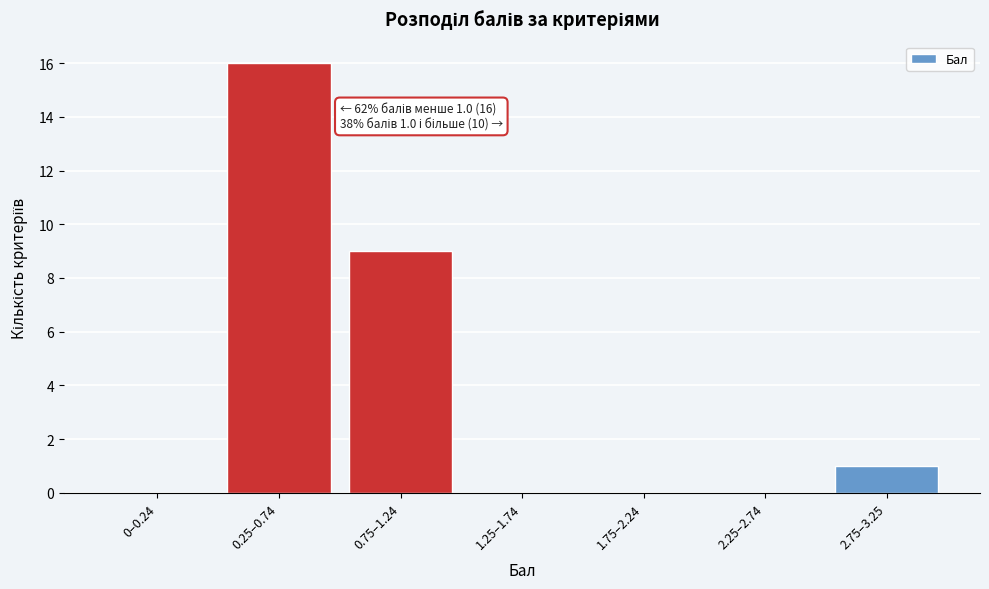

Reading left to right, what are all the values shown in this chart?

0–0.24=0	0.25–0.74=16	0.75–1.24=9	1.25–1.74=0	1.75–2.24=0	2.25–2.74=0	2.75–3.25=1